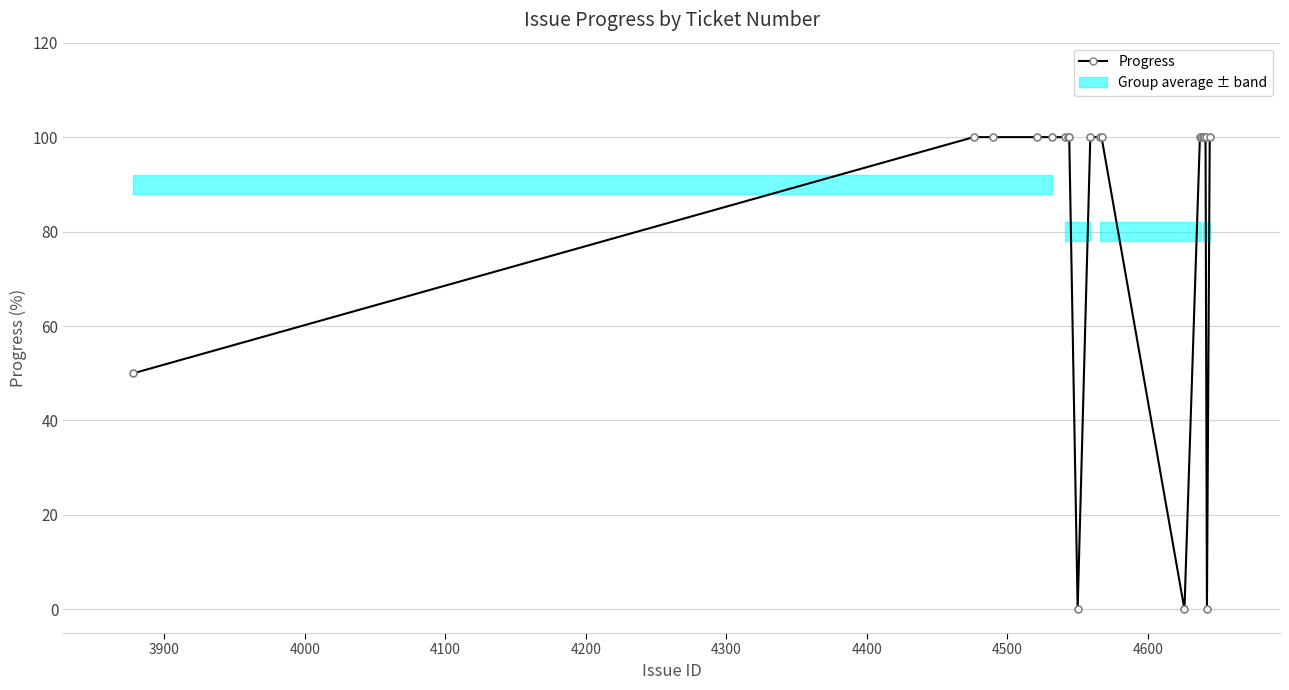

What is the value of the 15th point from the left?

100